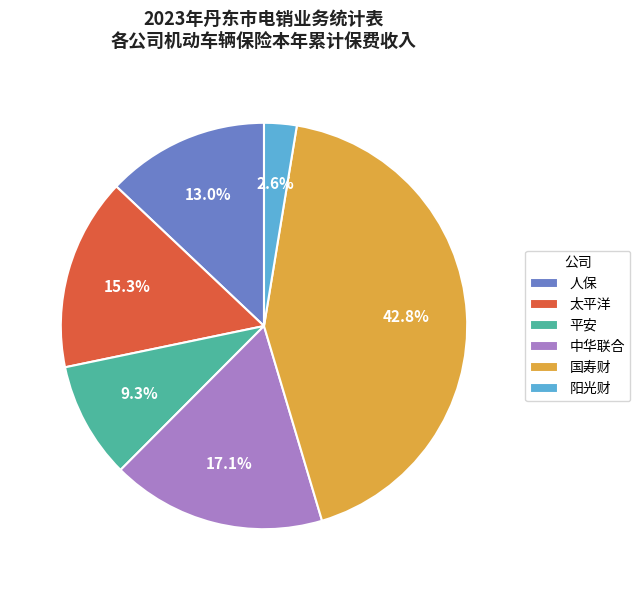

Approximately how many times larger is the value at 平安 compared to 太平洋?

0.6